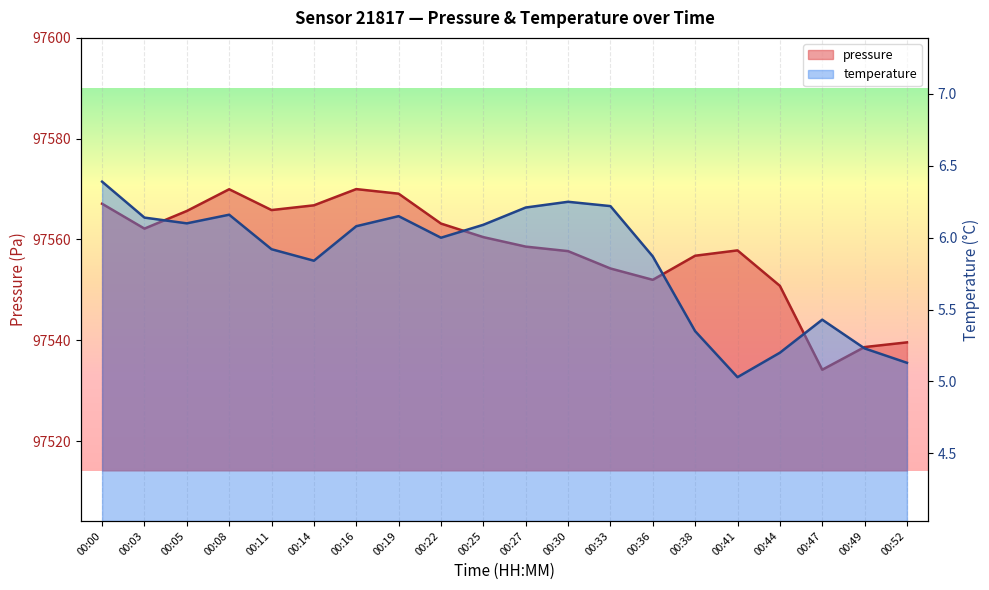

The value of temperature at 00:00 is 6.4. True or false?

True